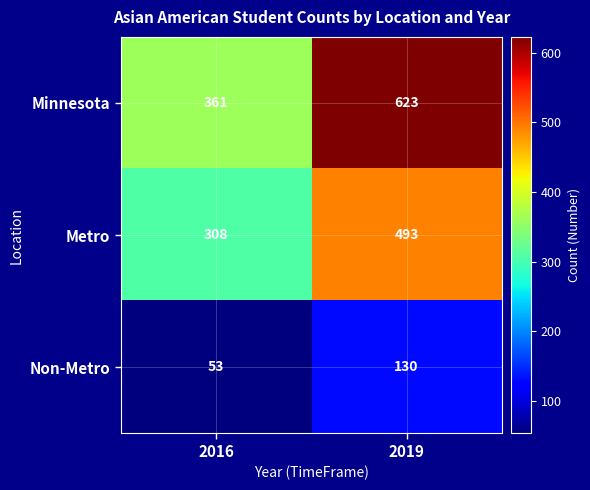

The value of Metro at 2019 is 338. True or false?

False